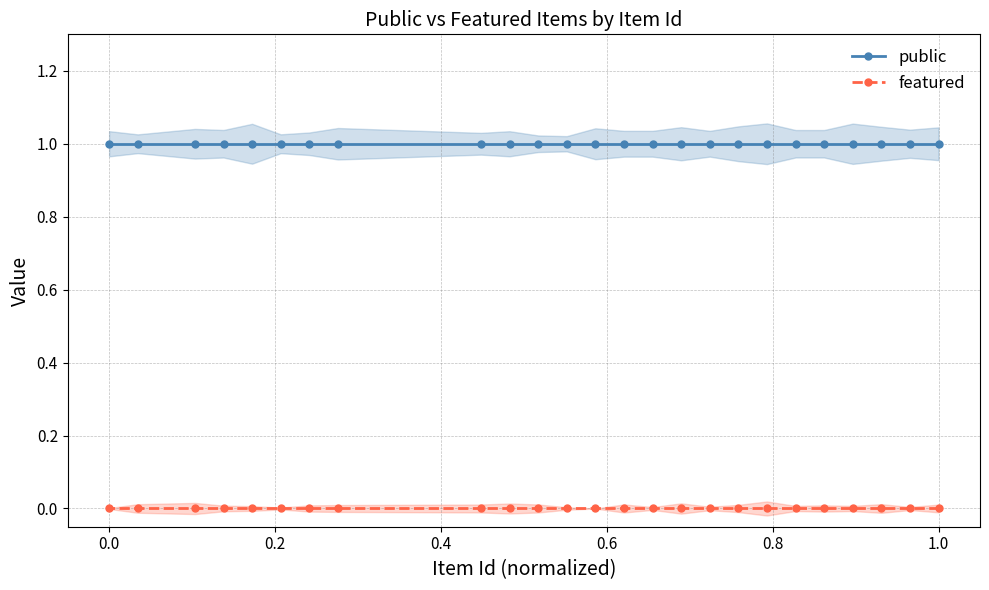

Is it true that public equals 1 at 1.0?

True